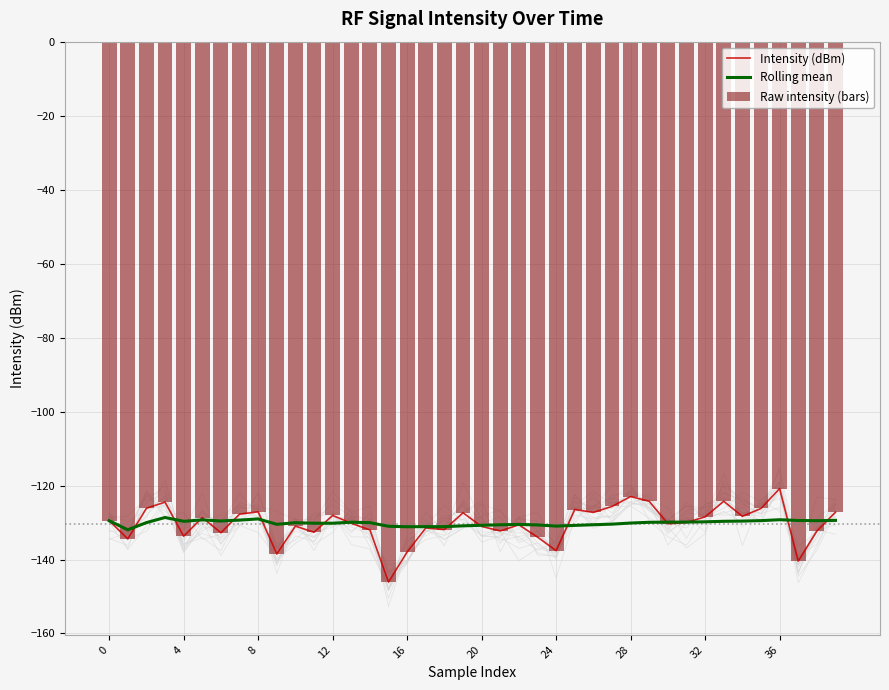

Which category has the highest value in the Intensity (dBm) series?

36